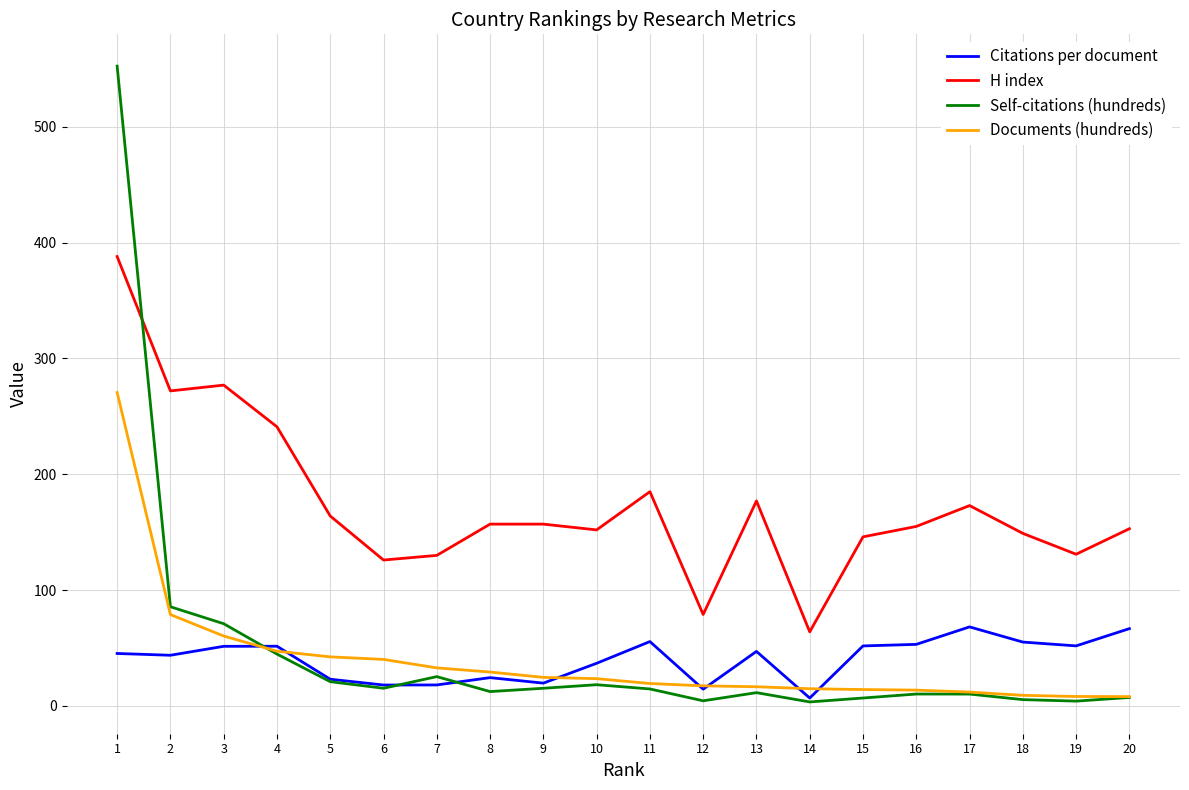

The value of H index at 17 is 42.5. True or false?

False